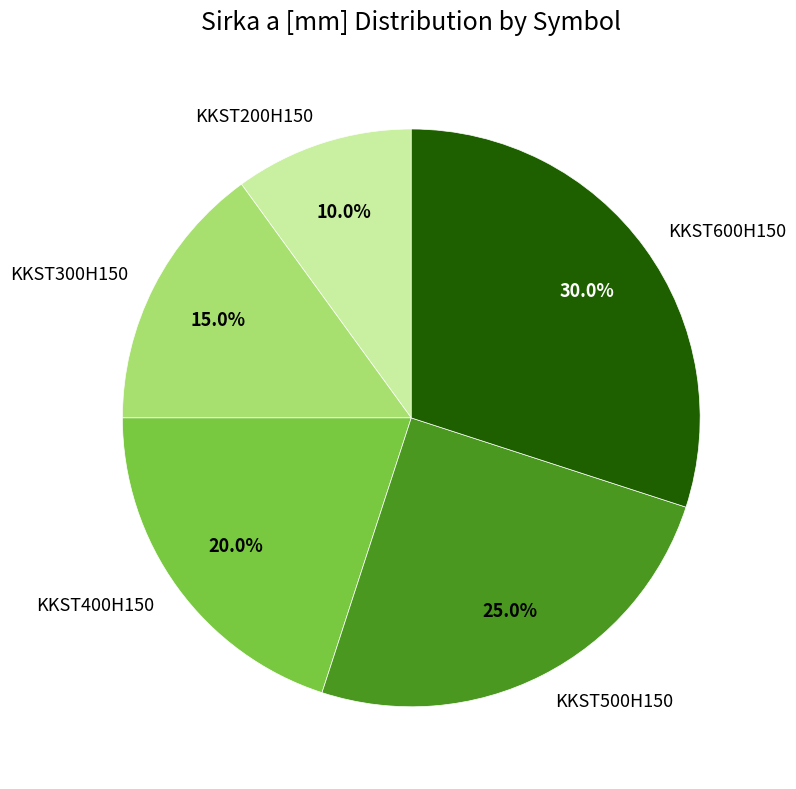

What percentage is the KKST200H150 slice, to the nearest percent?

10%